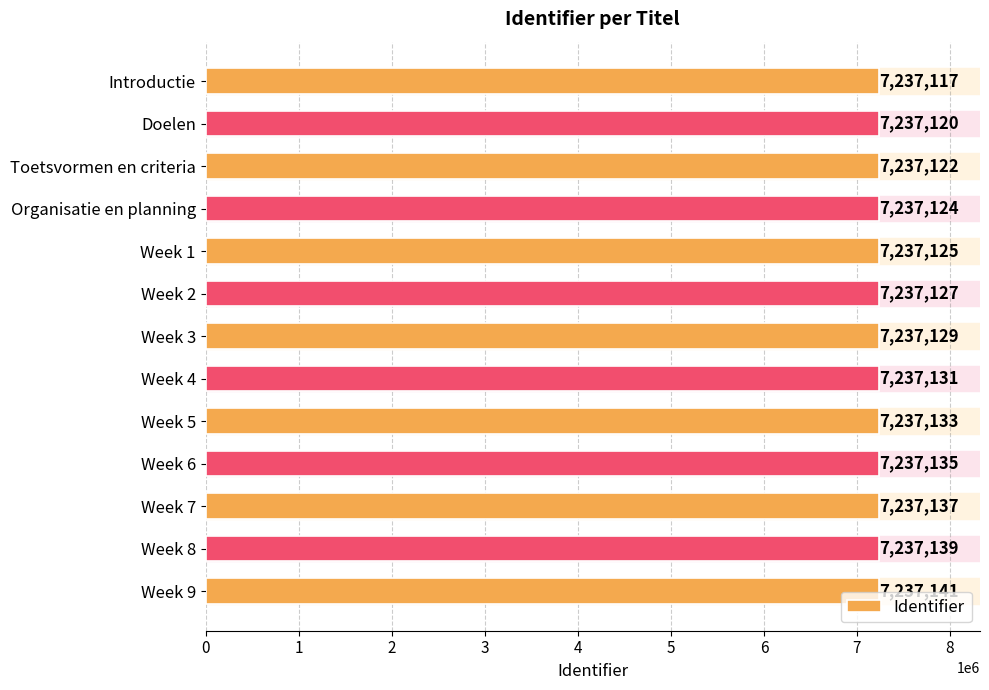

Reading bottom to top, extract all data points from this chart.

Week 9=7237141	Week 8=7237139	Week 7=7237137	Week 6=7237135	Week 5=7237133	Week 4=7237131	Week 3=7237129	Week 2=7237127	Week 1=7237125	Organisatie en planning=7237124	Toetsvormen en criteria=7237122	Doelen=7237120	Introductie=7237117